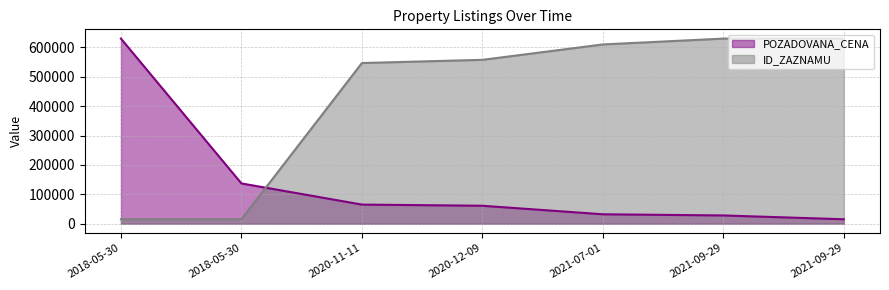

Which series has the largest total across all categories?

ID_ZAZNAMU